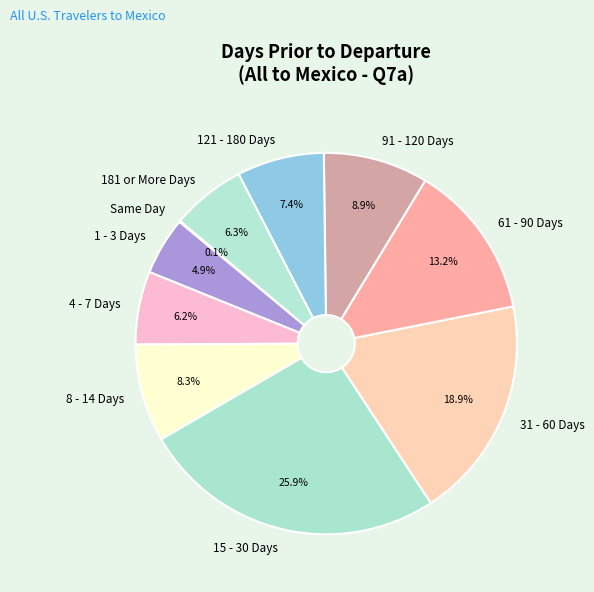

What portion of the pie excludes 61 - 90 Days?

86.8%